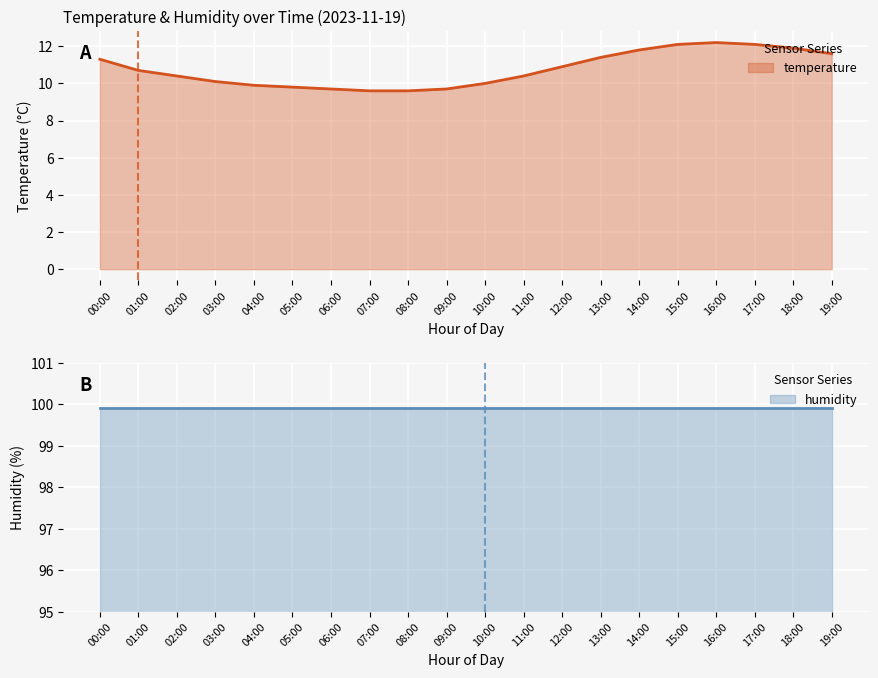

True or false: there are more than 2 points higher than both neighbors.

False